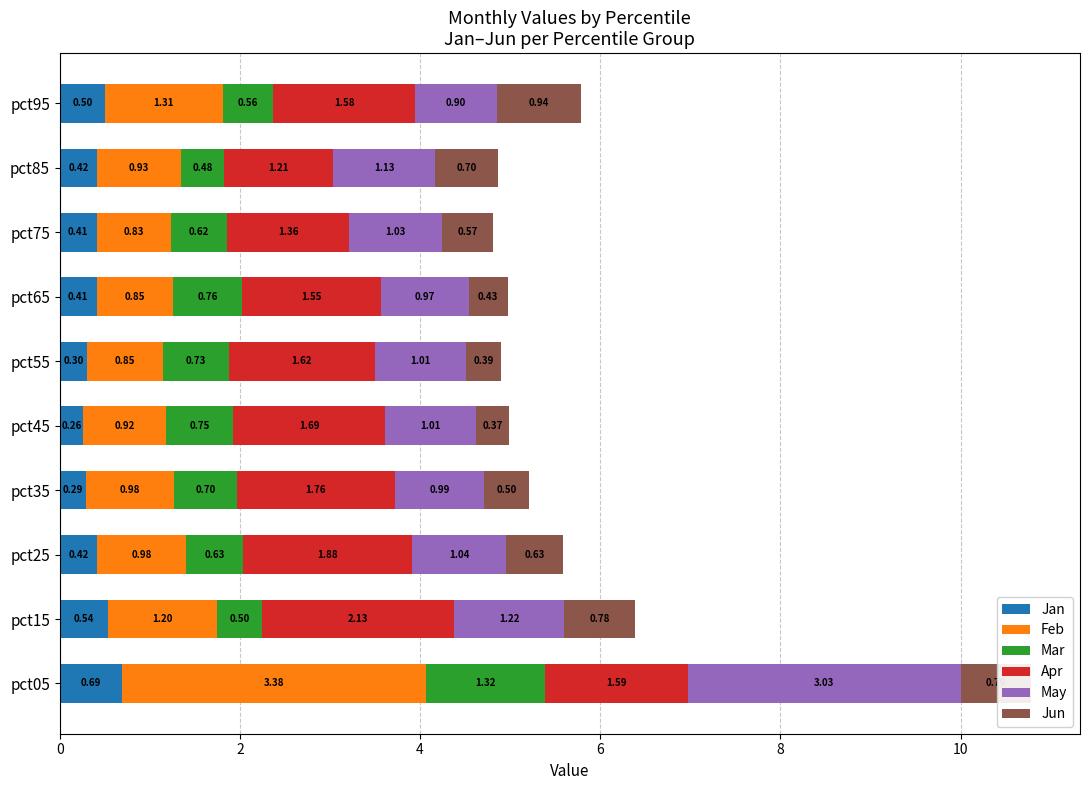

What is the sum of the Jan values at pct15 and pct05?

1.2